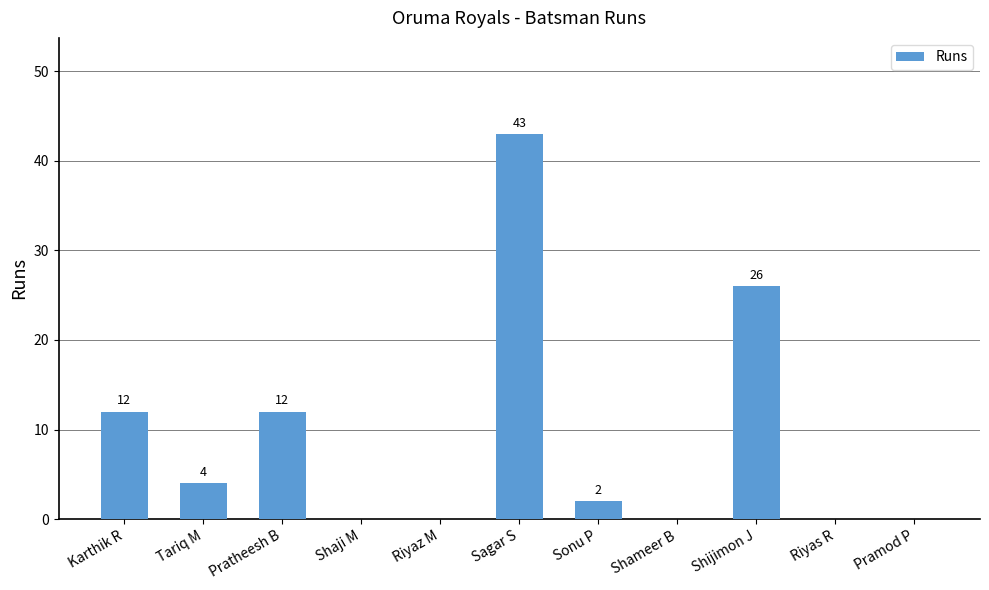

Count the number of categories in the chart.

11